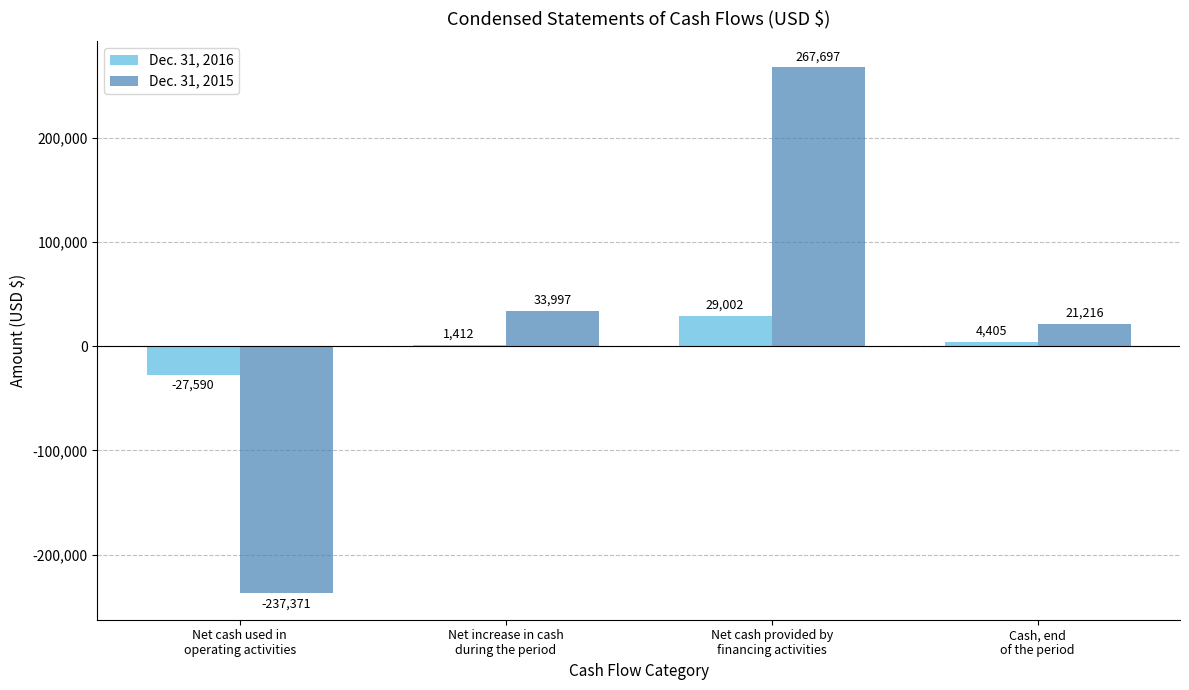

What is the sum of all Dec. 31, 2016 values?

7229